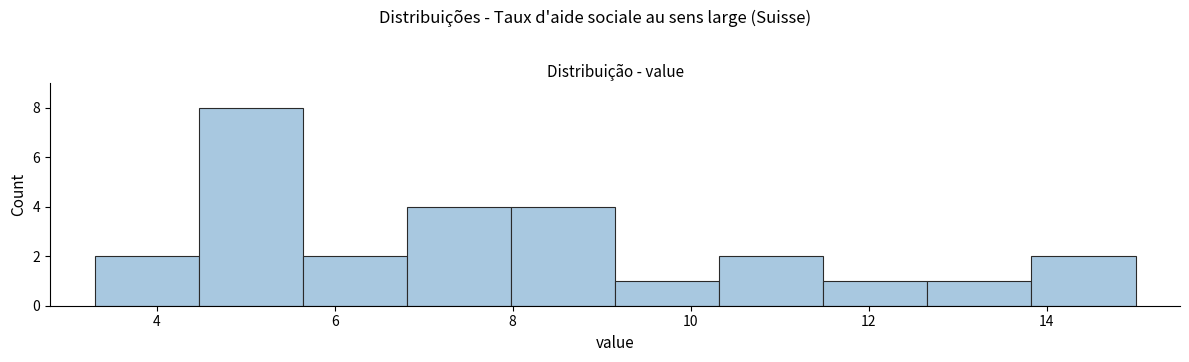

What is the height of the bar covering 3.4 to 4.4 on the x-axis? Neither the bar edges nor the heights are printed on the chart, so give them approximately, as read against the axes.

2